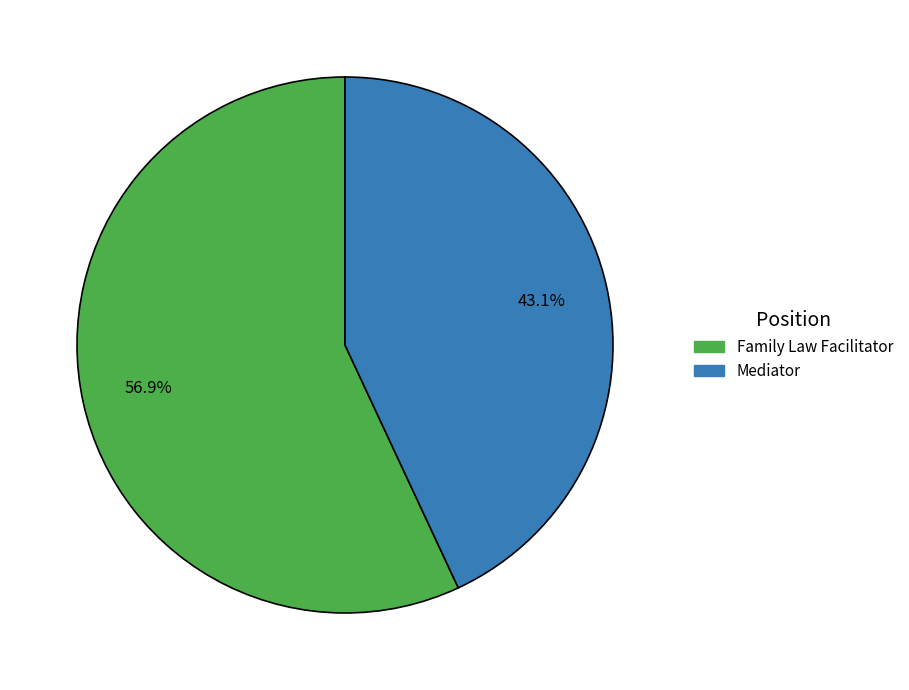

Which has a higher value, Mediator or Family Law Facilitator?

Family Law Facilitator